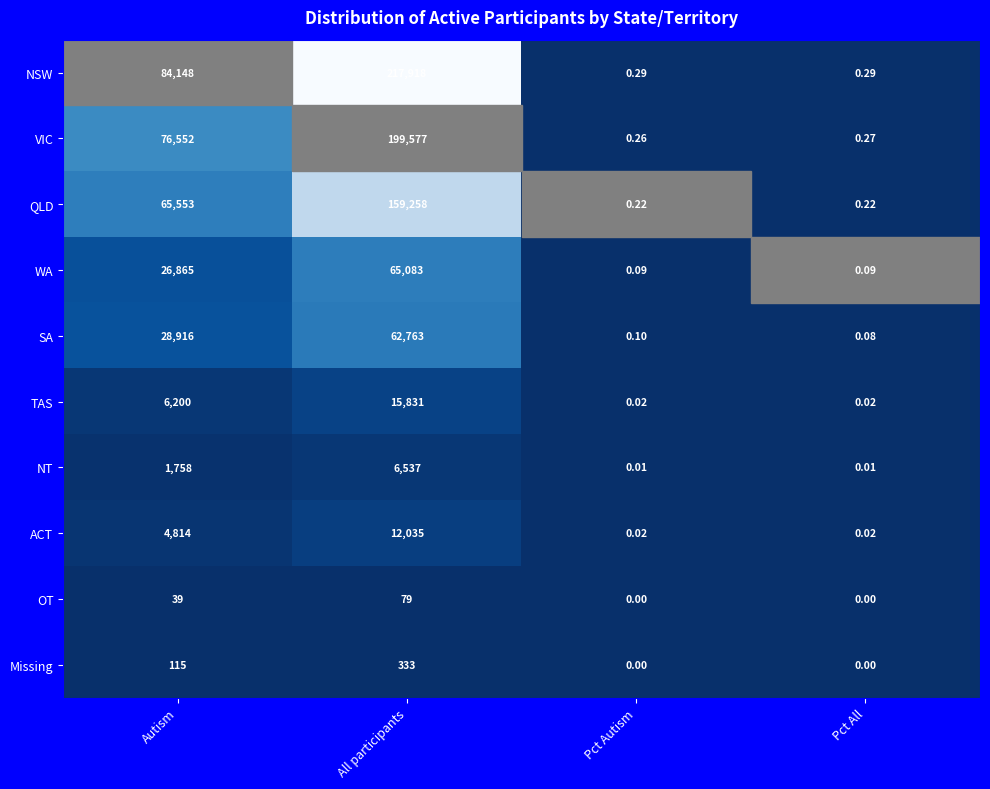

At which category is the sum across all series the highest?

All participants